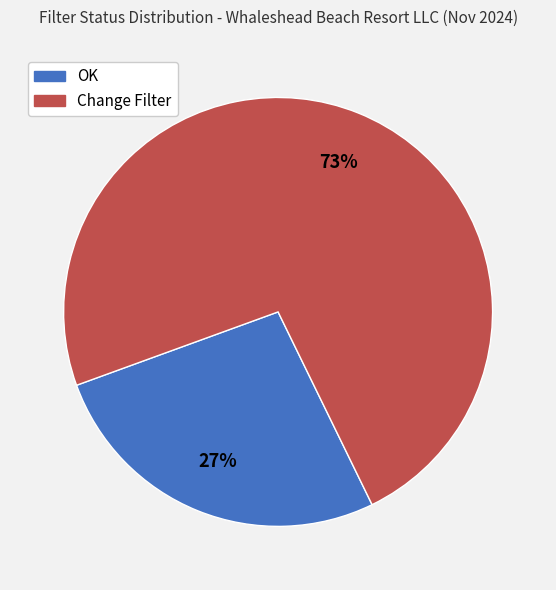

Does OK represent more than half of the total?

No